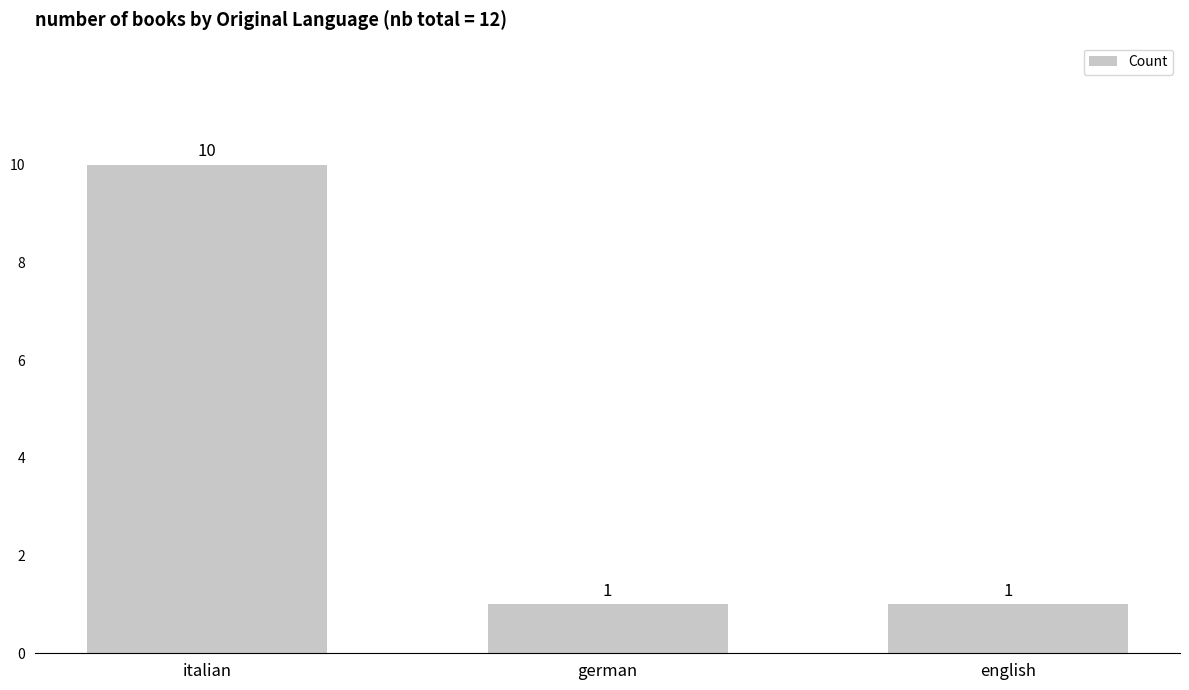

What is the difference between the maximum and minimum values?

9